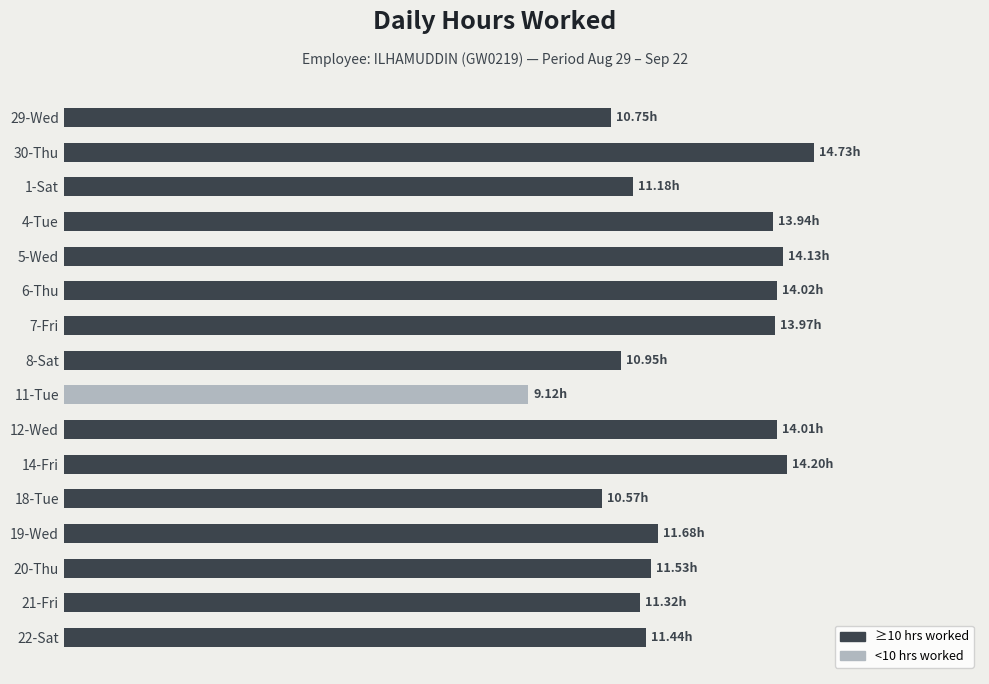

What is the difference between the second highest and minimum values?

5.1